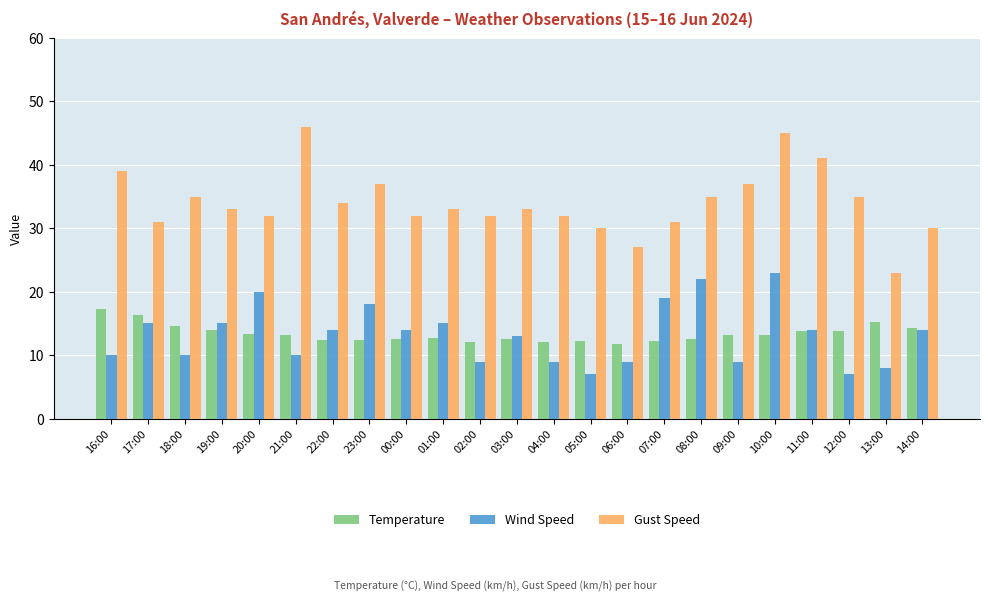

True or false: Temperature has a value of 13.2 at 21:00.

True